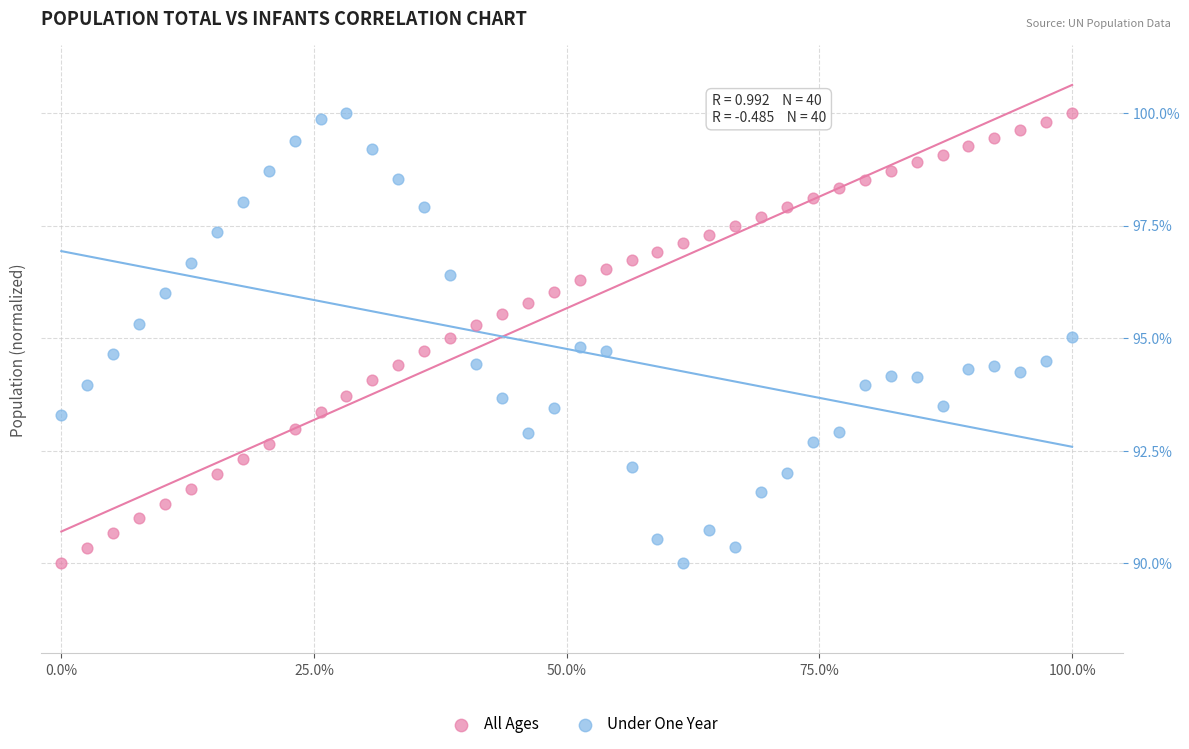

What is the X range (max minus min) for the scatter plot?

100.0